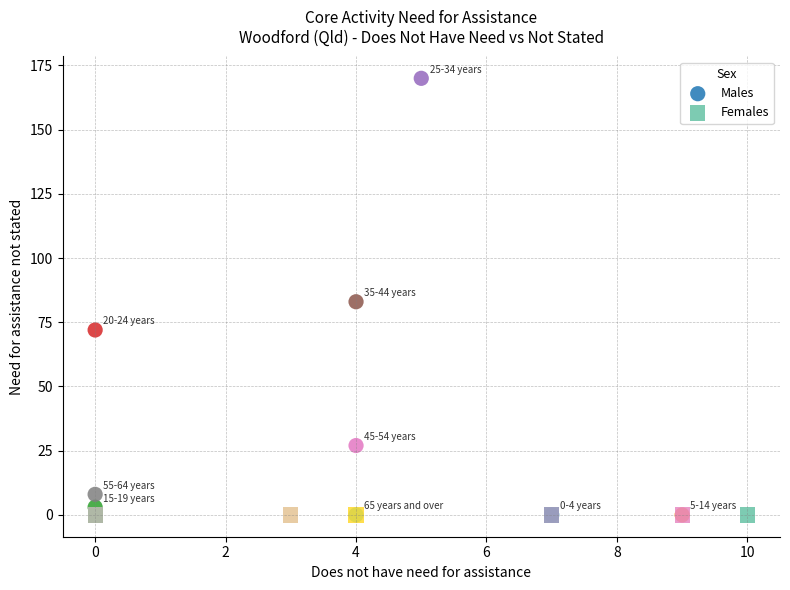

Which series contains the highest Y value?

Males